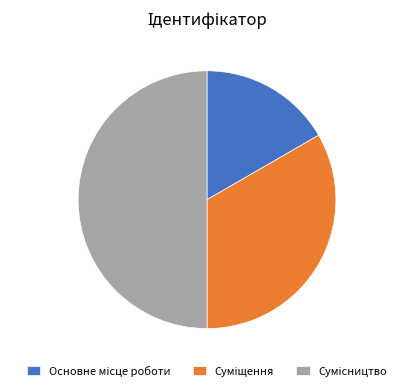

Approximately how many times larger is the value at Суміщення compared to Основне місце роботи?

2.0